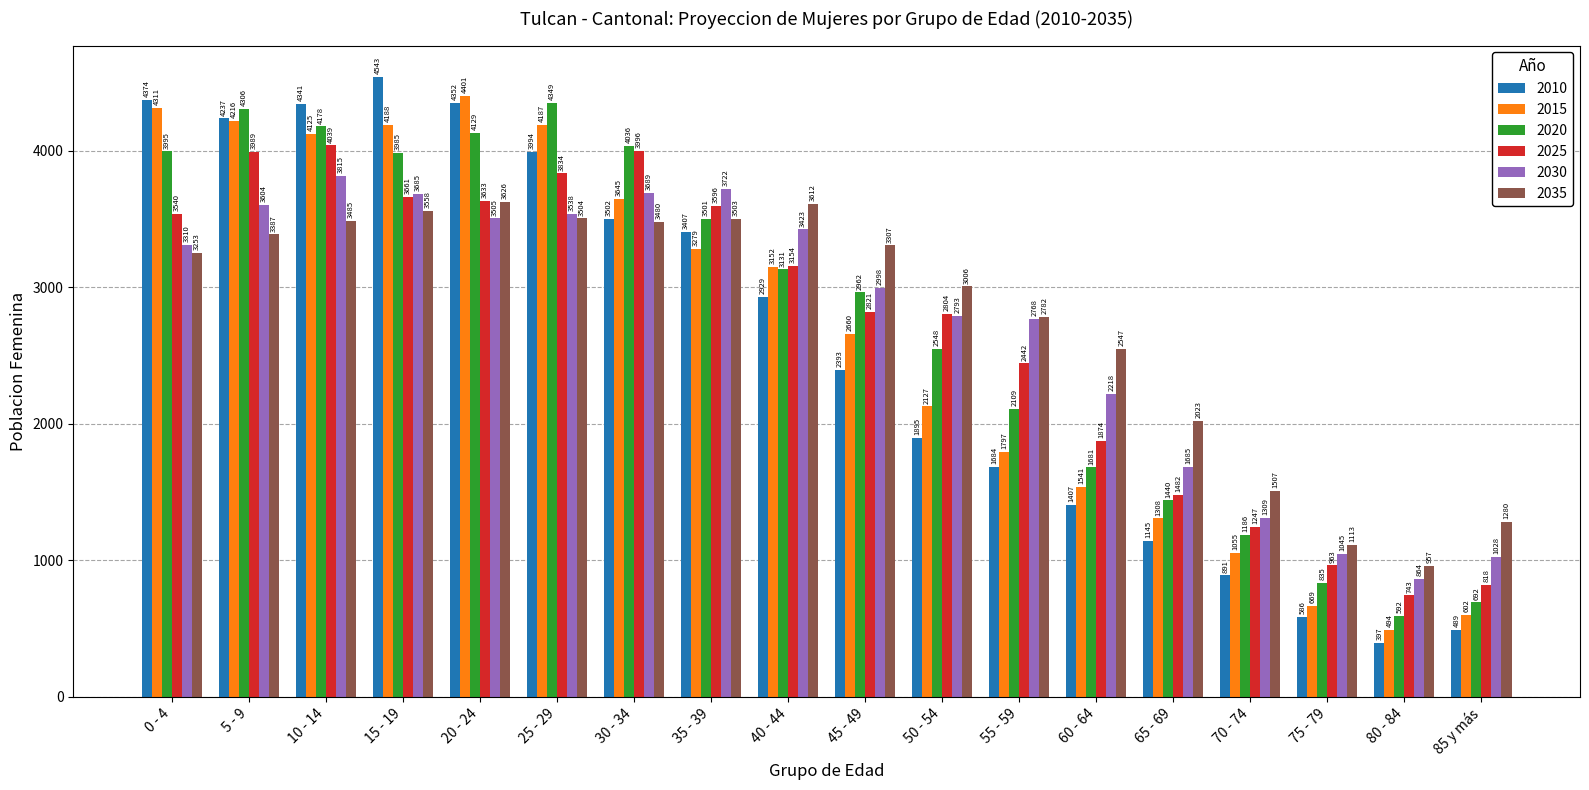

Rank the categories by 2010 value from lowest to highest.

80 - 84, 85 y más, 75 - 79, 70 - 74, 65 - 69, 60 - 64, 55 - 59, 50 - 54, 45 - 49, 40 - 44, 35 - 39, 30 - 34, 25 - 29, 5 - 9, 10 - 14, 20 - 24, 0 - 4, 15 - 19